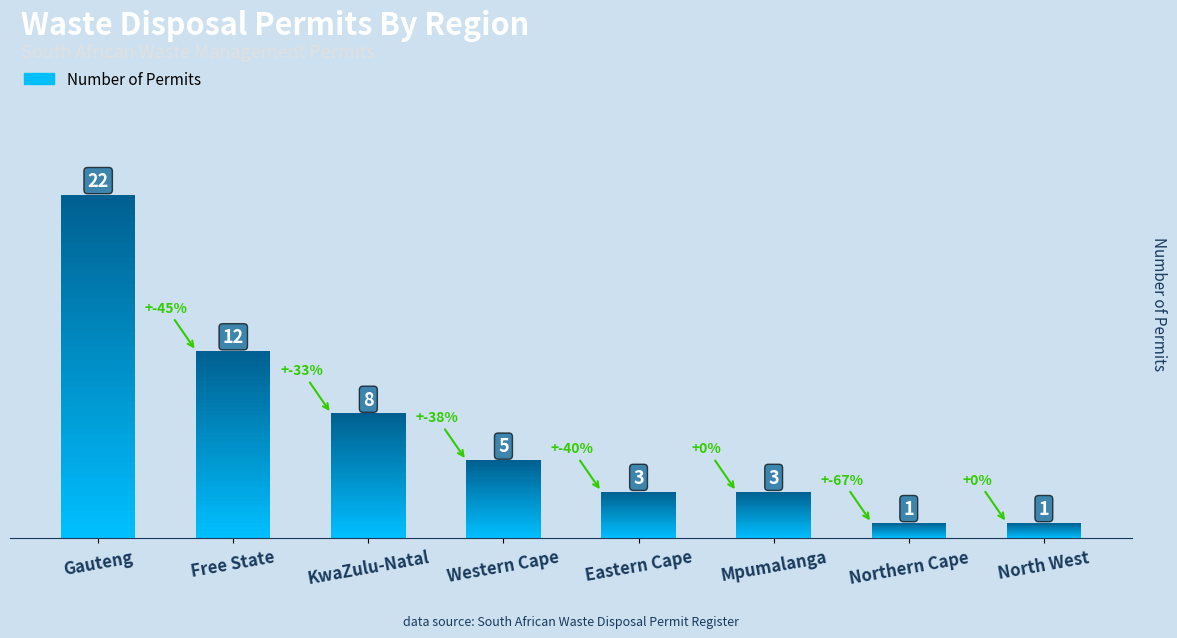

Reading left to right, transcribe all the data shown in this chart.

22	12	8	5	3	3	1	1